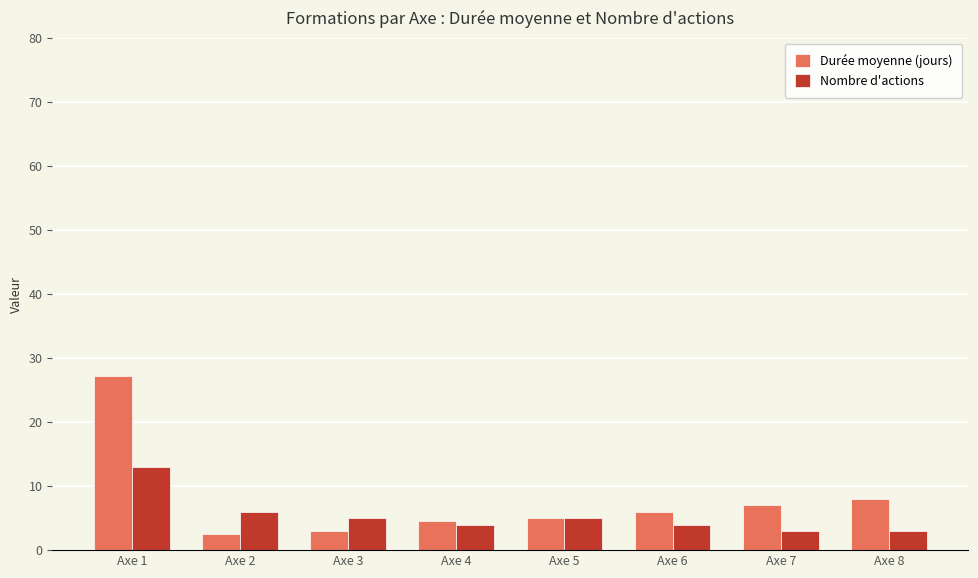

What is the difference between the maximum and minimum values in the Durée moyenne (jours) series?

24.7